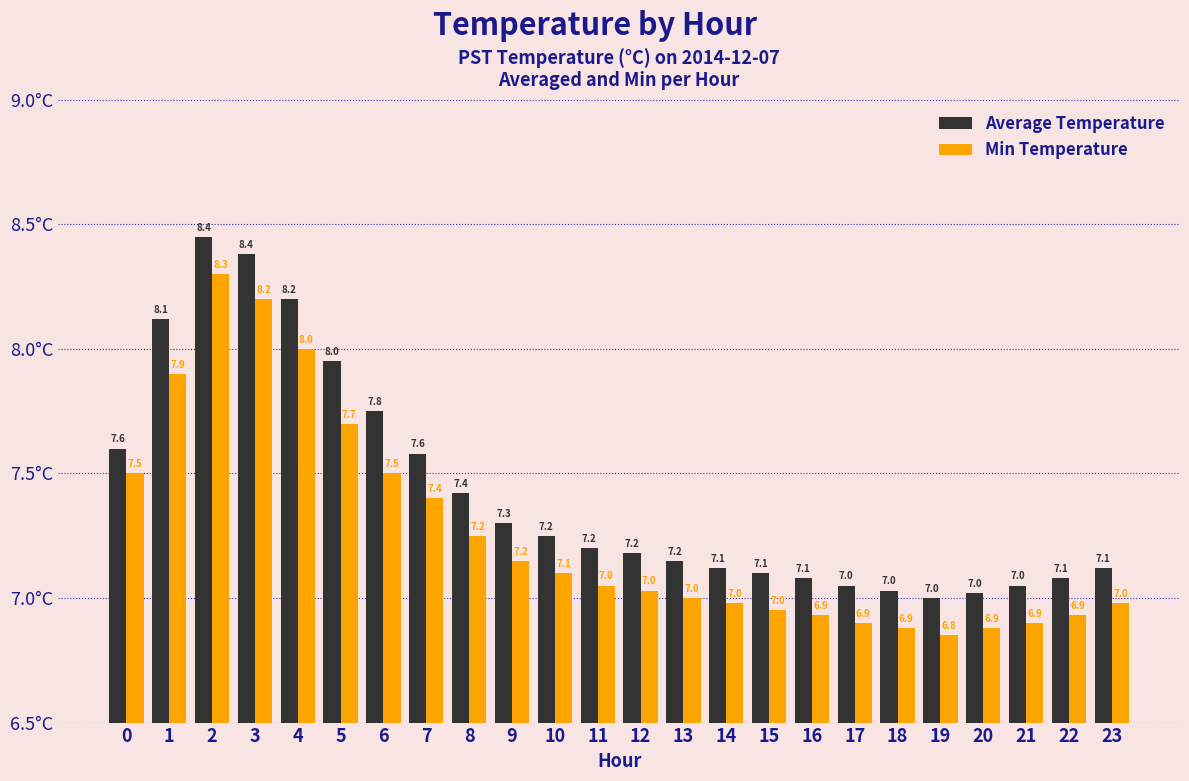

Does the chart contain any negative values?

No